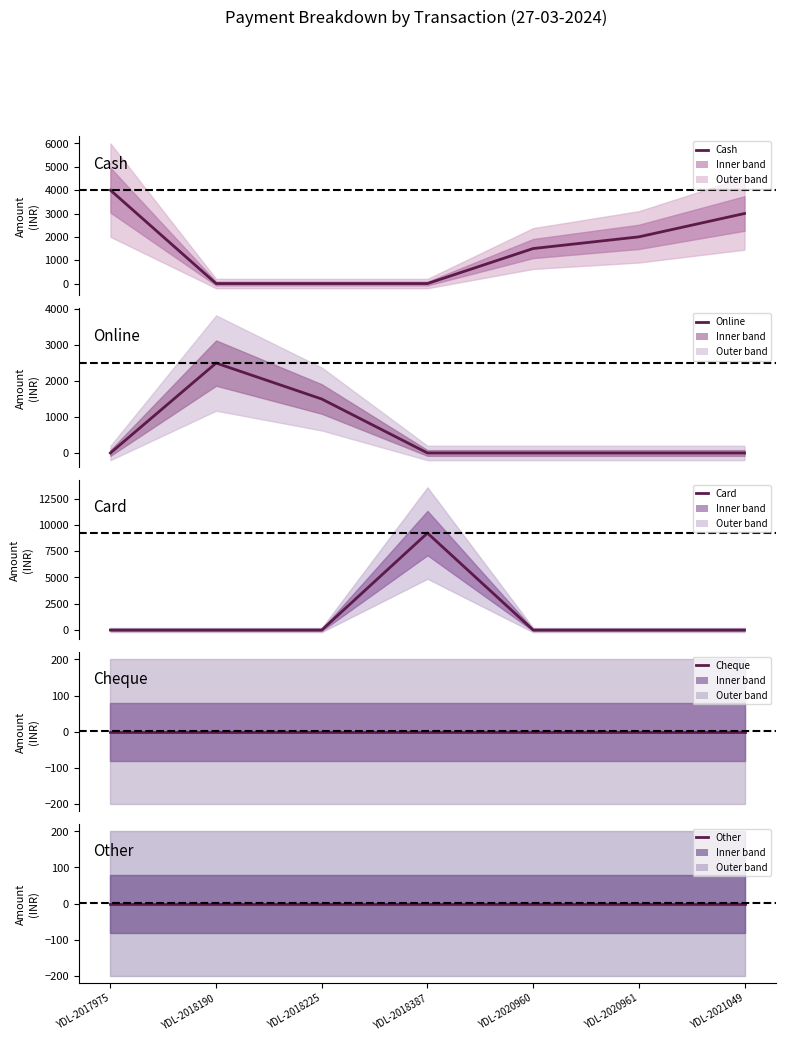

Where is the first local maximum for Online?

YDL-2018190